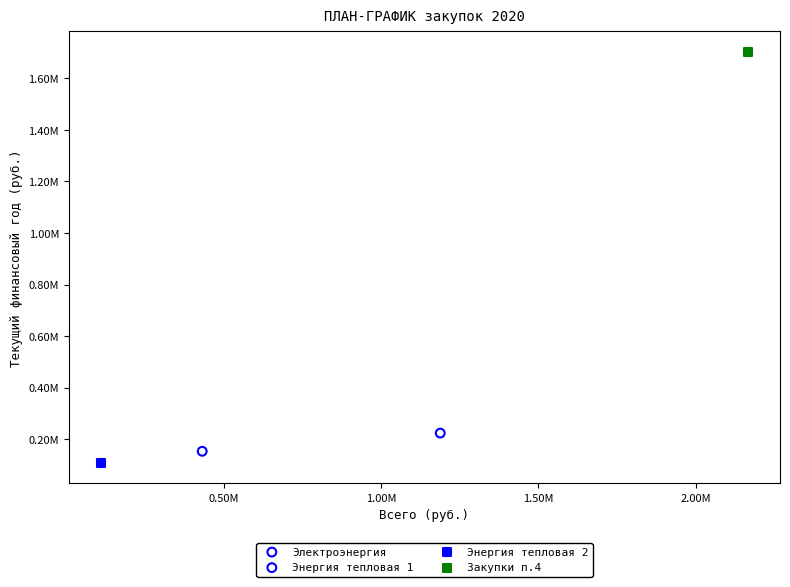

Which series contains the lowest Y value?

Энергия тепловая 2